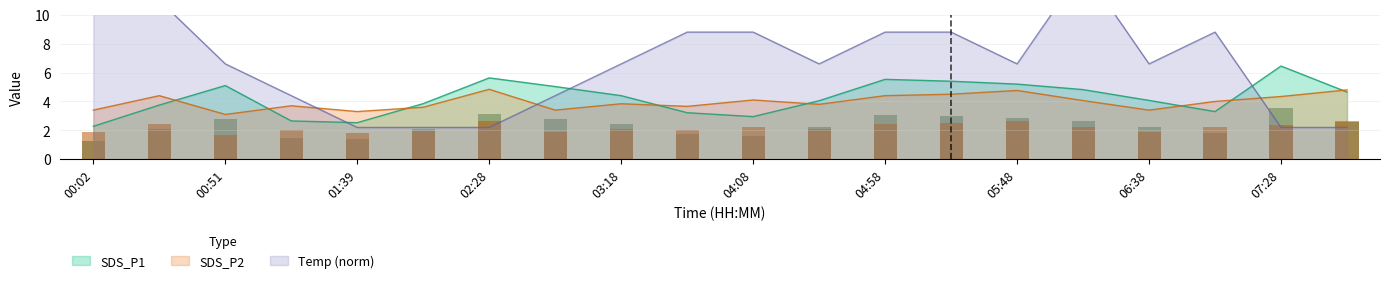

Reading right to left, extract all data points from this chart.

SDS_P1: 4.7	6.5	3.3	4.1	4.8	5.2	5.4	5.5	4.0	3.0	3.2	4.4	5.0	5.6	3.9	2.5	2.6	5.1	3.8	2.3
SDS_P2: 4.8	4.3	4.0	3.4	4.1	4.8	4.5	4.4	3.8	4.1	3.7	3.8	3.4	4.8	3.6	3.3	3.7	3.1	4.4	3.4
Temp: 2.2	2.2	8.8	6.6	13.2	6.6	8.8	8.8	6.6	8.8	8.8	6.6	4.4	2.2	2.2	2.2	4.4	6.6	11.0	15.4